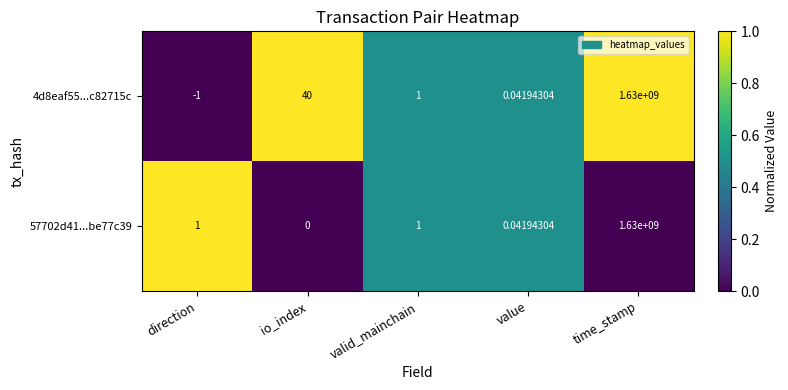

Is the value of 4d8eaf55...c82715c at direction greater than the value of 57702d41...be77c39 at value?

No